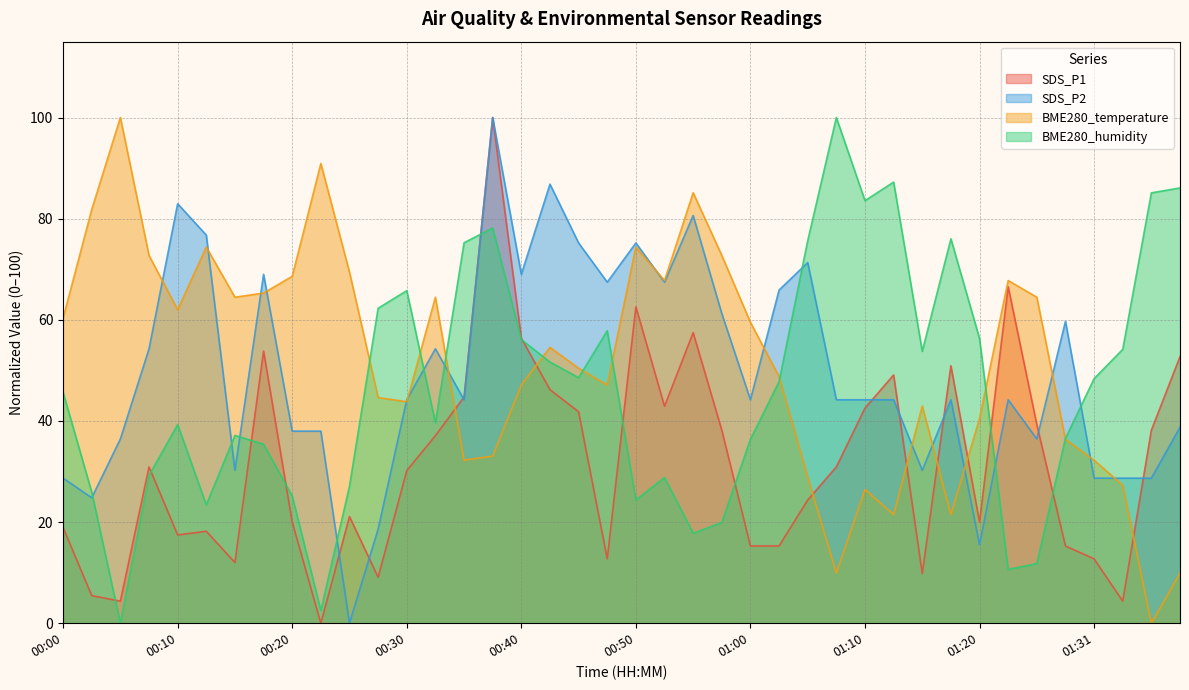

At which label does SDS_P1 first exceed 30?

00:08